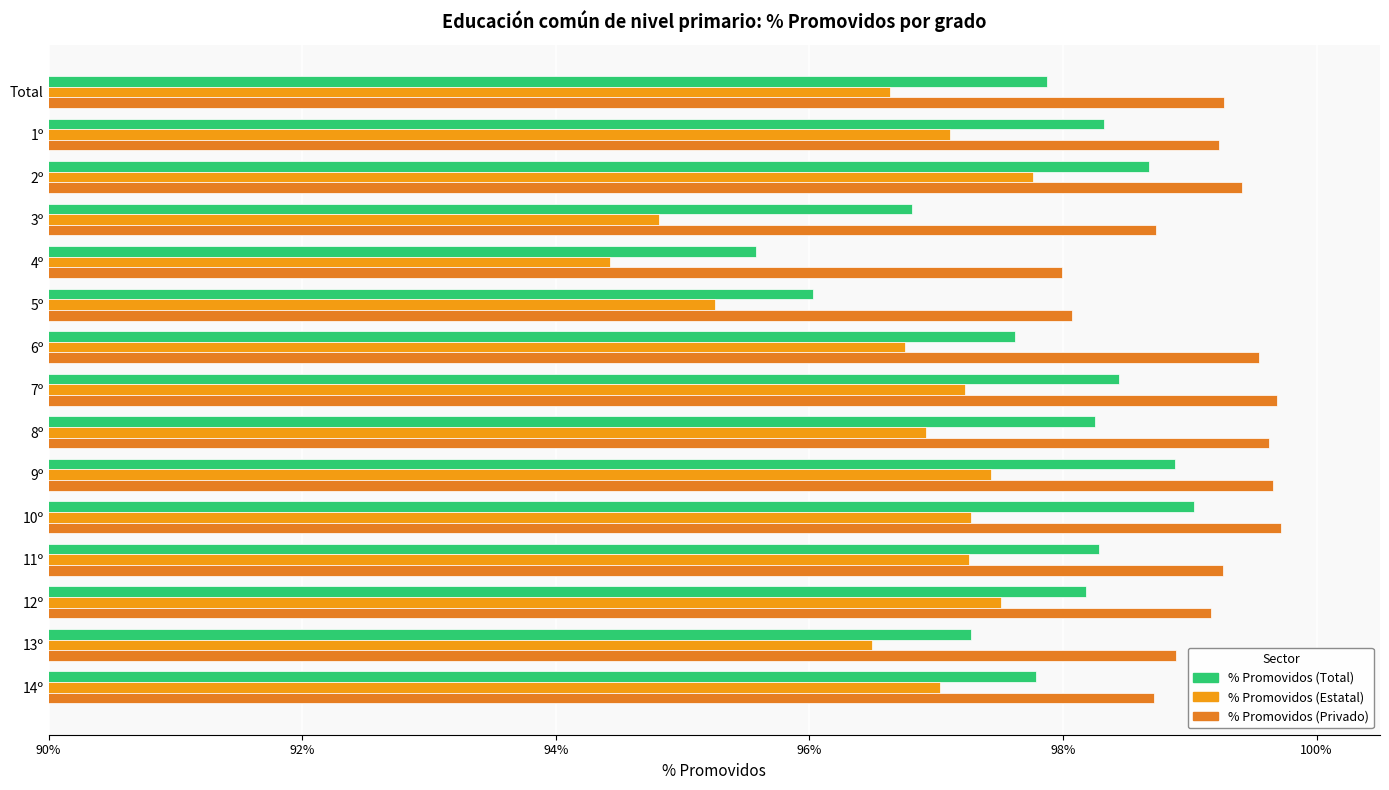

At which category is the sum across all series the highest?

10º